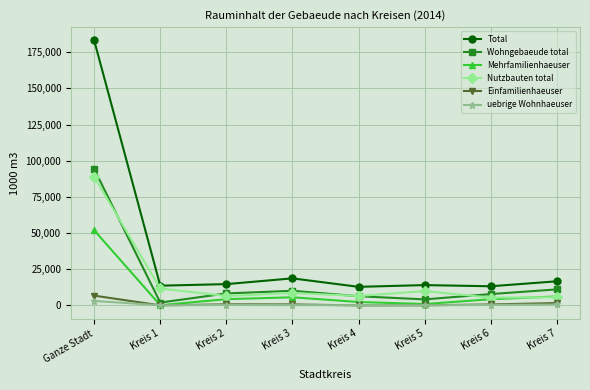

Which series has the largest range (max minus min)?

Total